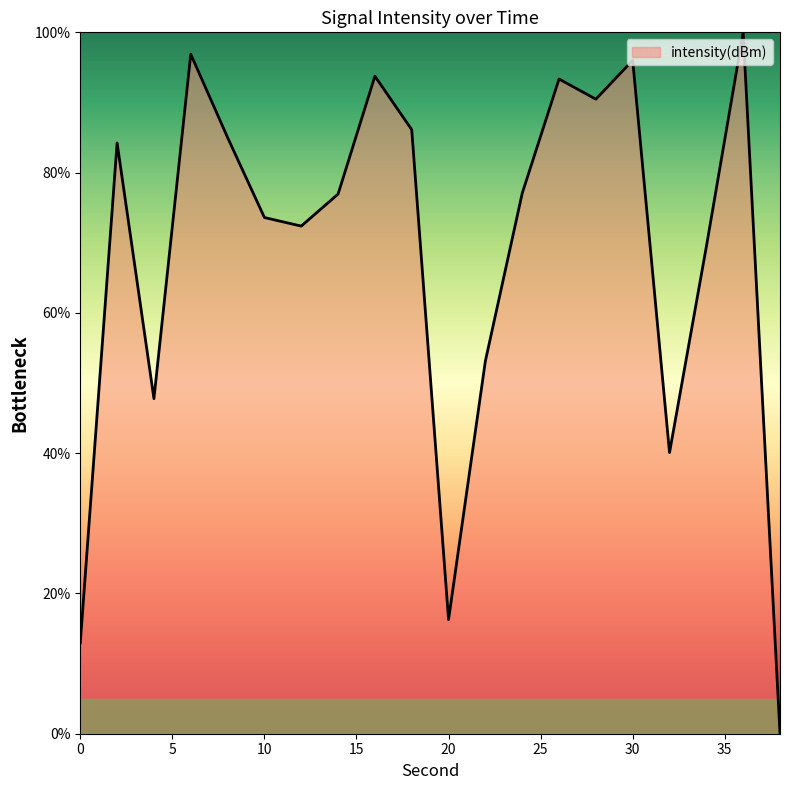

What is the maximum value shown in the chart?

100.0